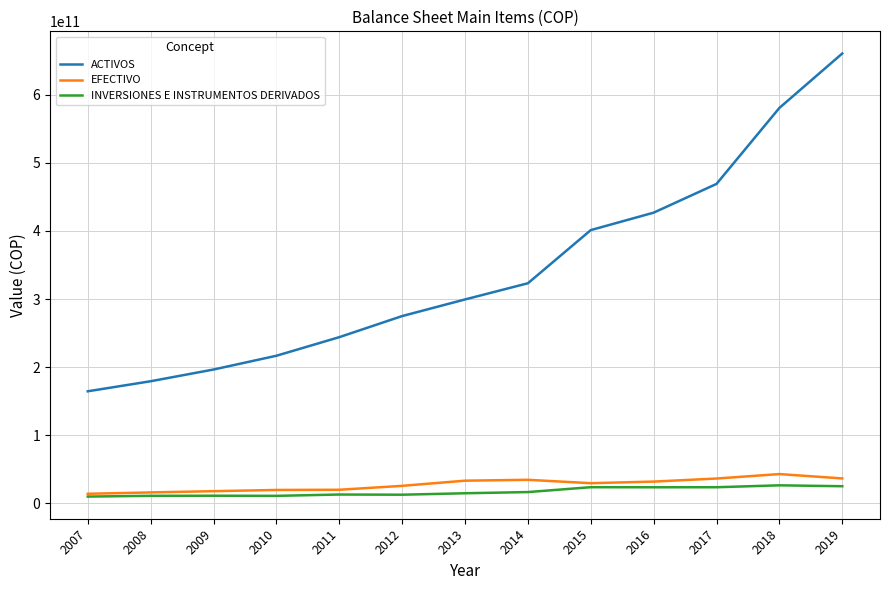

Which series has the largest total across all categories?

ACTIVOS